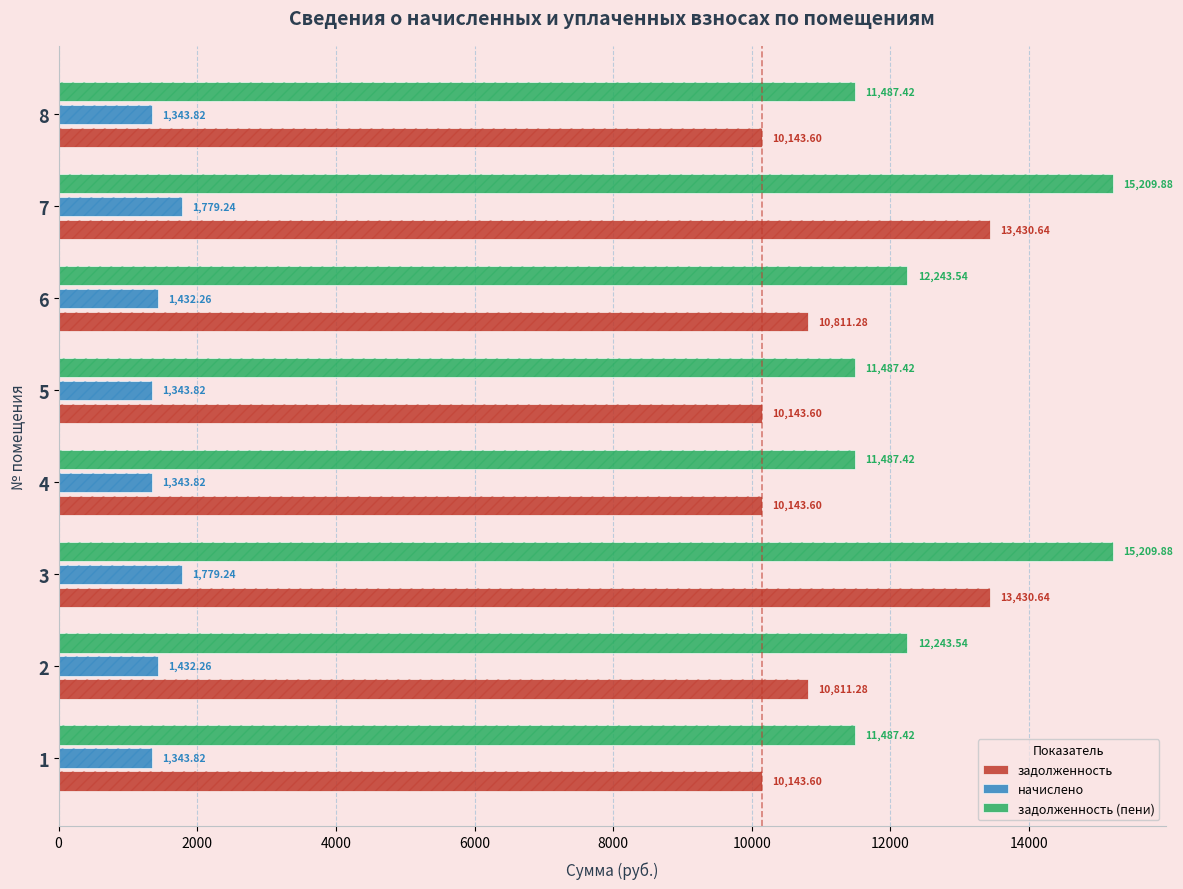

How many groups of bars are there?

8